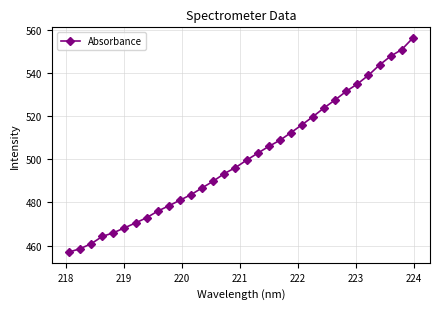

What is the value of the 5th point from the left?

466.0